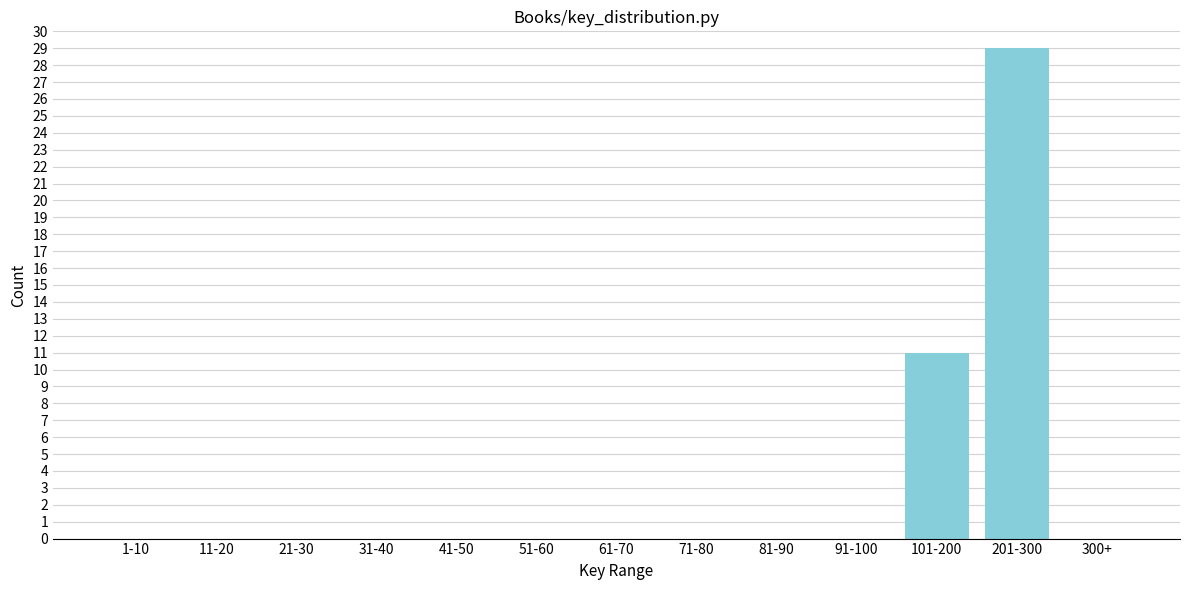

Reading left to right, list all the values displayed in this chart.

1-10=0	11-20=0	21-30=0	31-40=0	41-50=0	51-60=0	61-70=0	71-80=0	81-90=0	91-100=0	101-200=11	201-300=29	300+=0